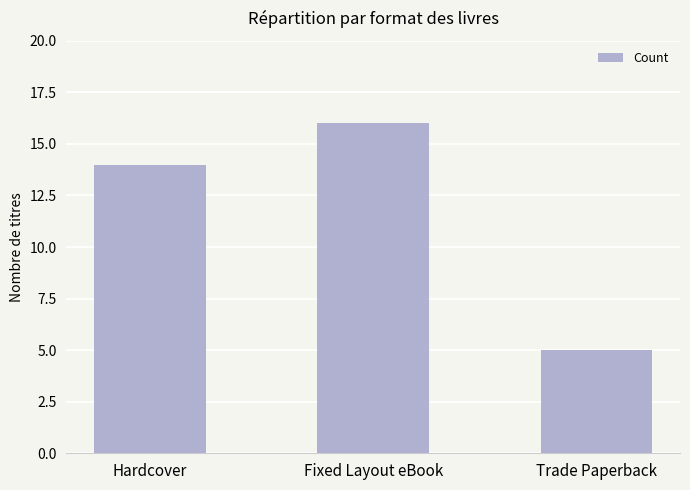

Rank the categories by value from highest to lowest.

Fixed Layout eBook, Hardcover, Trade Paperback